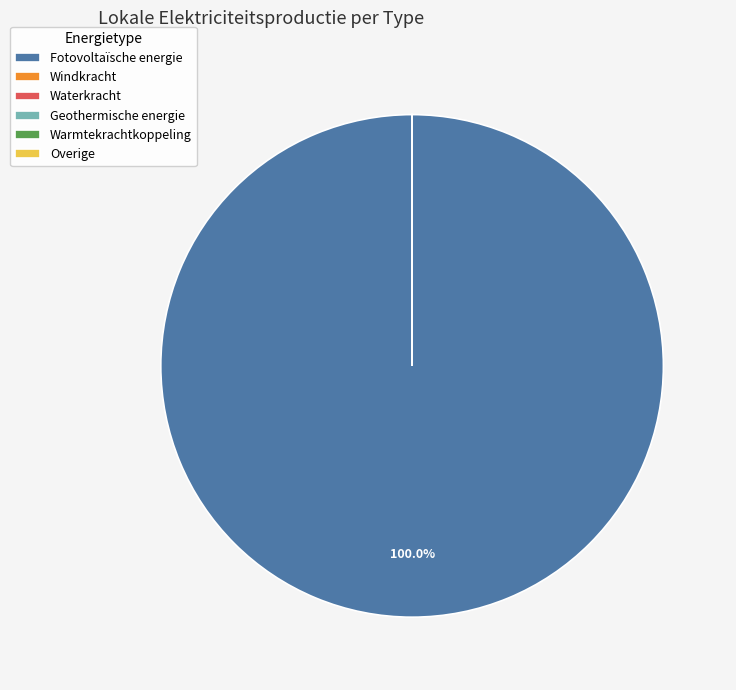

Which slice is the largest?

Fotovoltaïsche energie